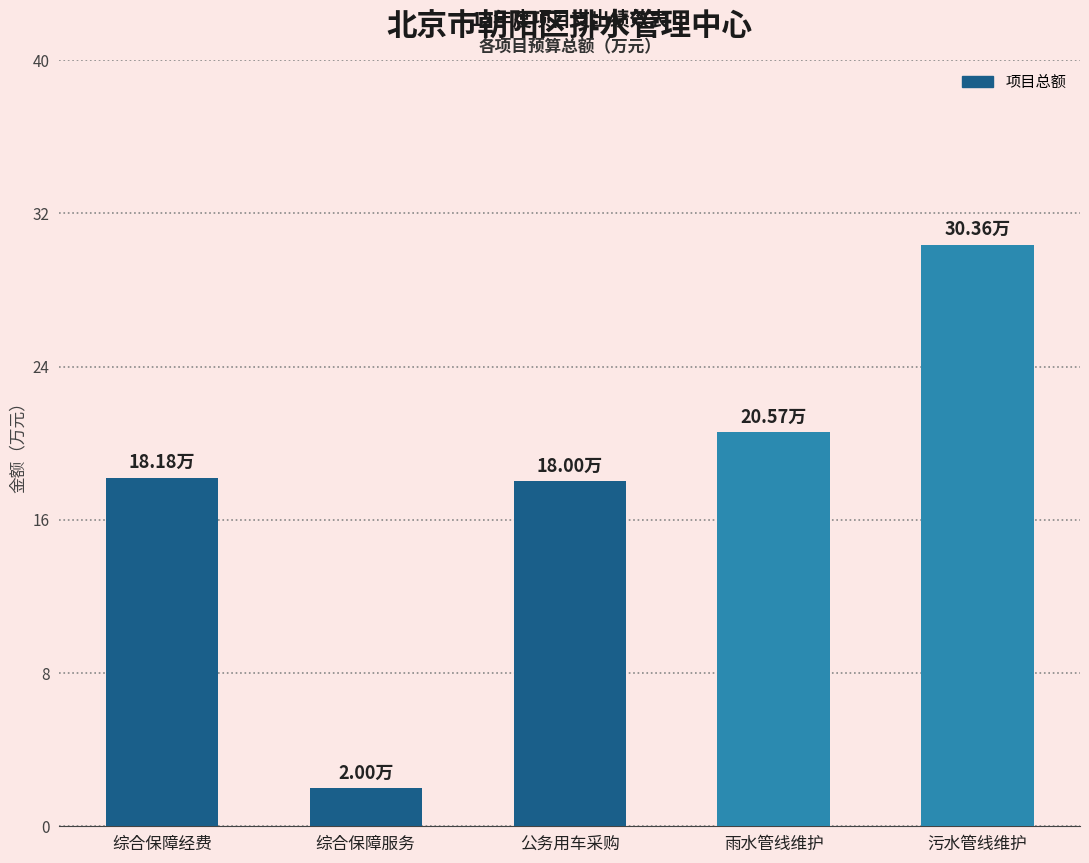

What is the value of the 1st bar from the left?

18.2